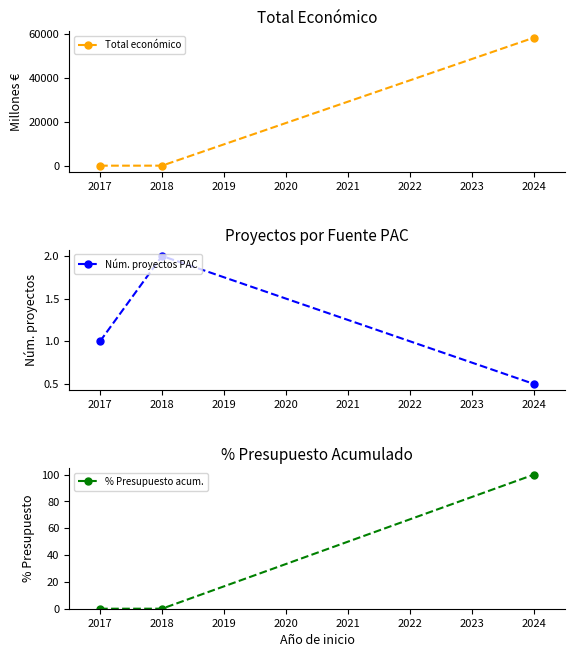

What is the sum of all % Presupuesto acum. values?

100.0